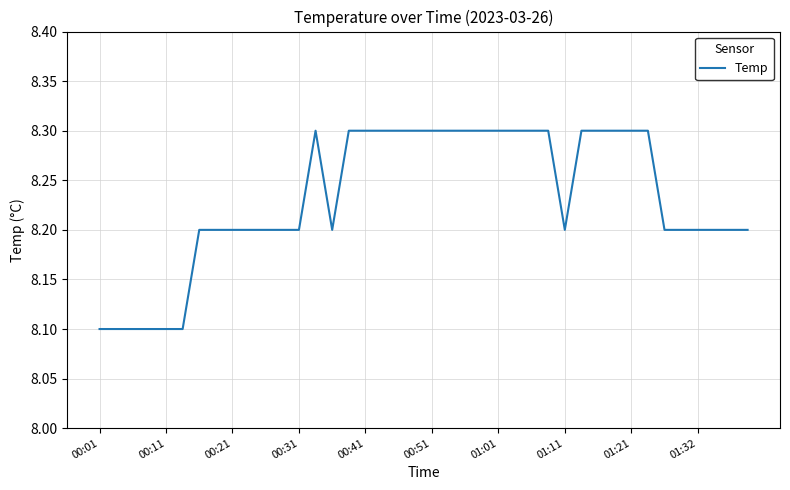

What is the maximum value shown in the chart?

8.3